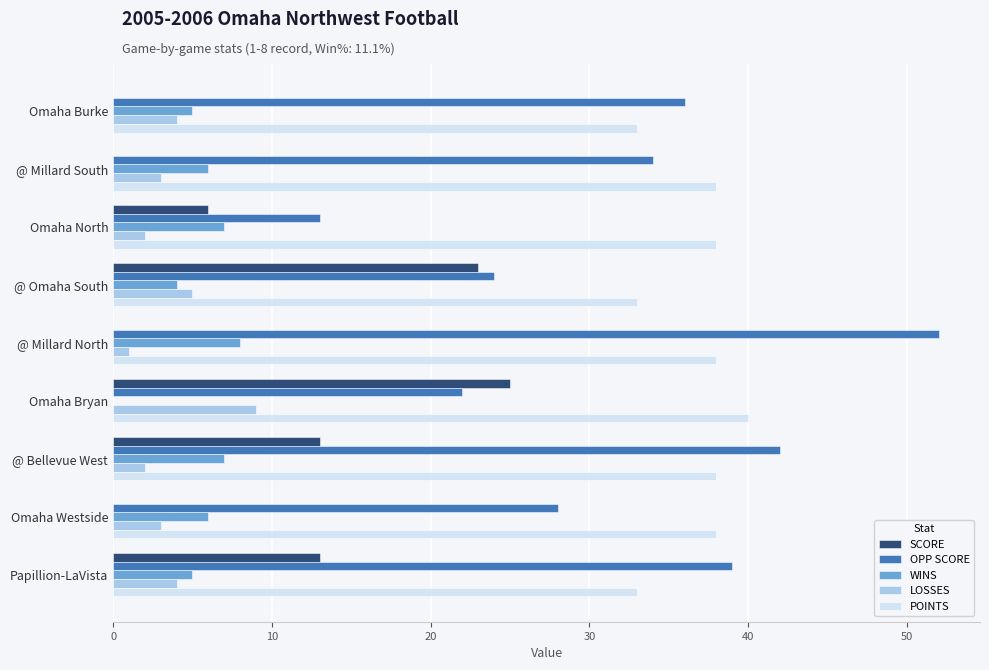

At which category is the sum across all series the highest?

@ Bellevue West